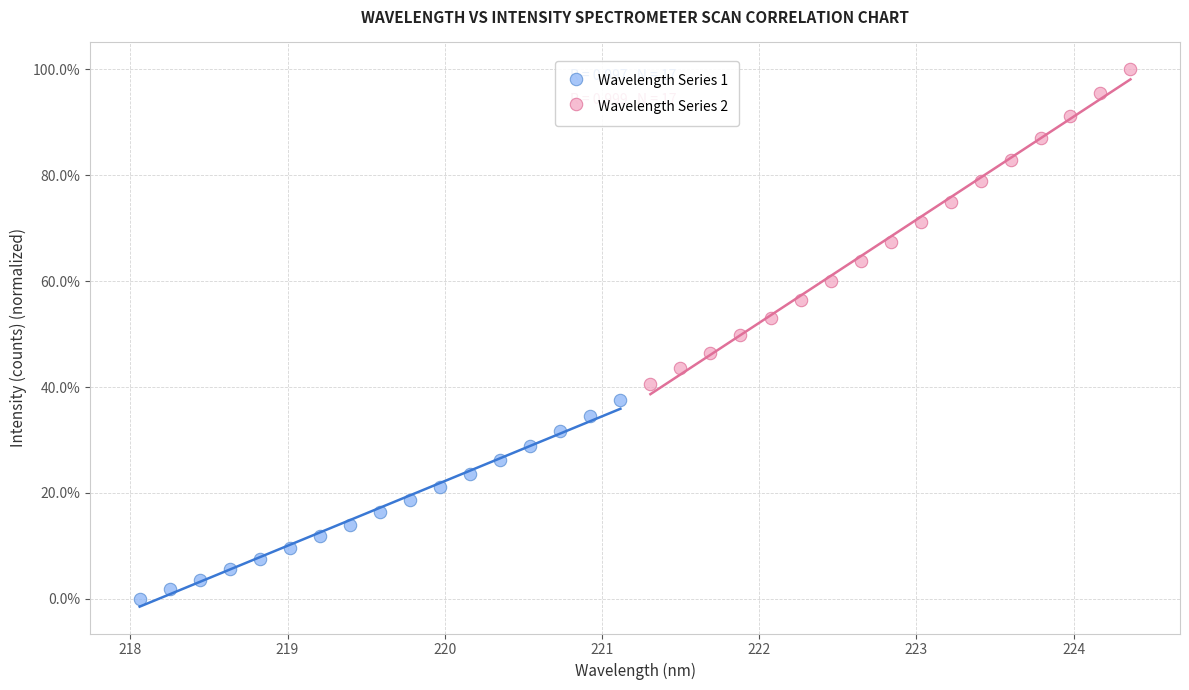

Which series has the widest spread of Y values?

Wavelength Series 2